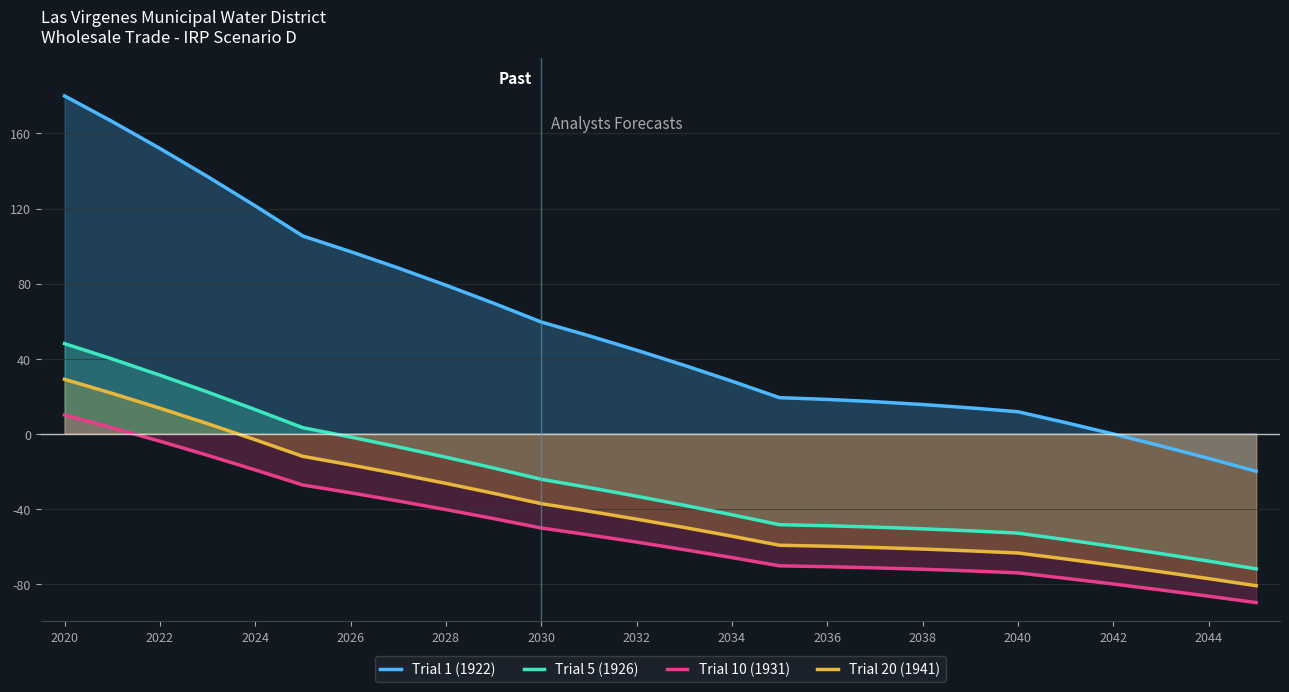

What is the sum of all Trial 1 (1922) values?

1478.7